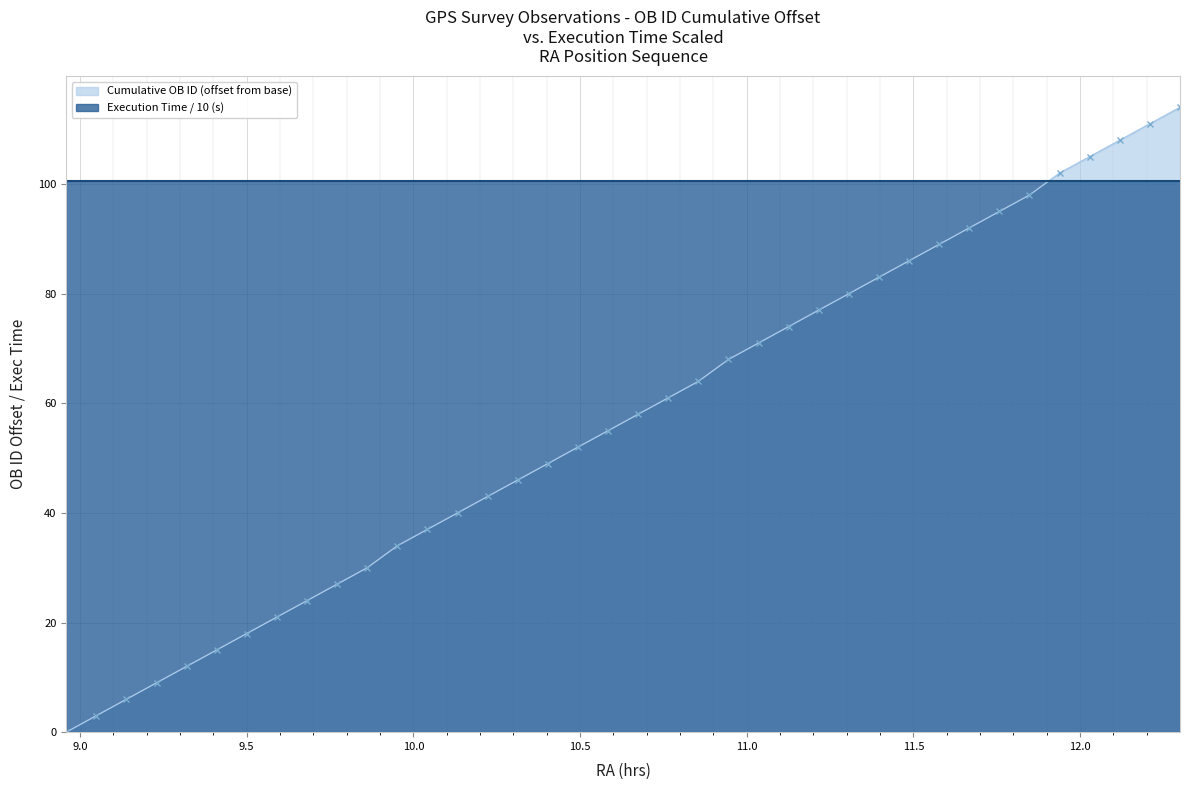

True or false: Cumulative OB ID (offset from base) has more than 1 interior local peaks.

False